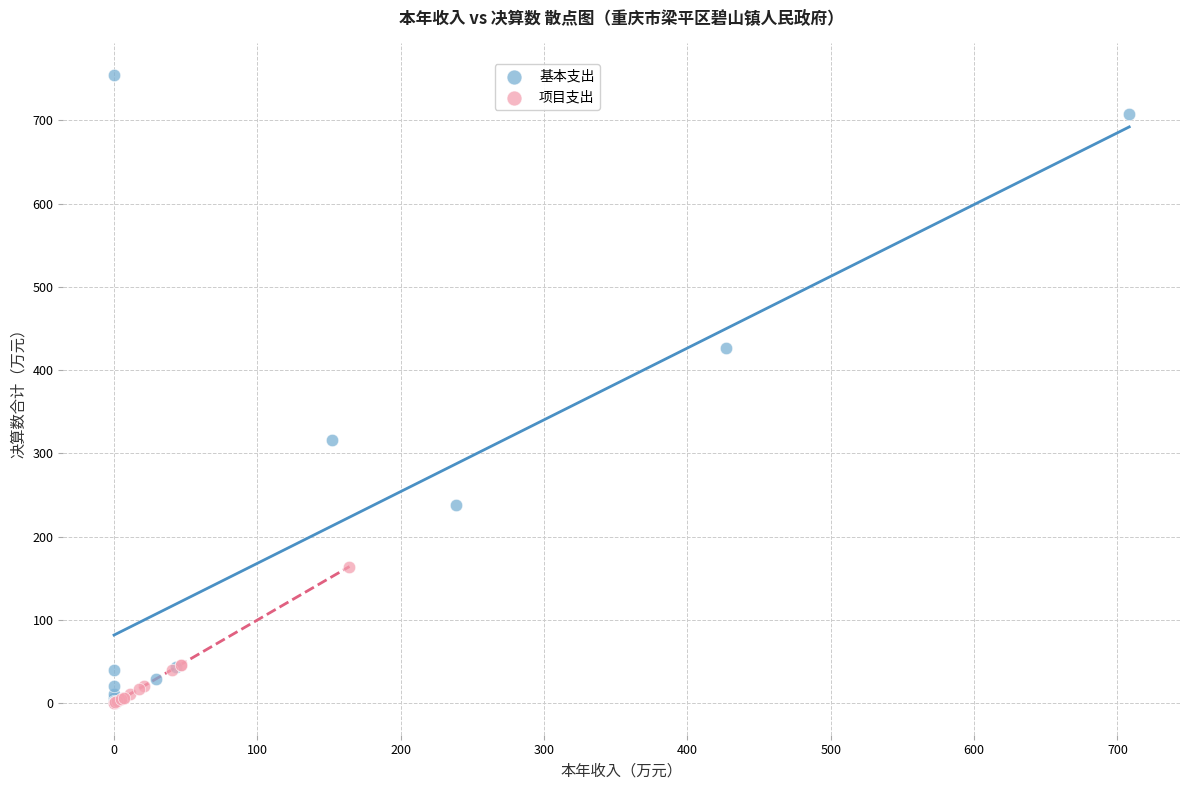

Which series reaches the maximum Y coordinate?

基本支出